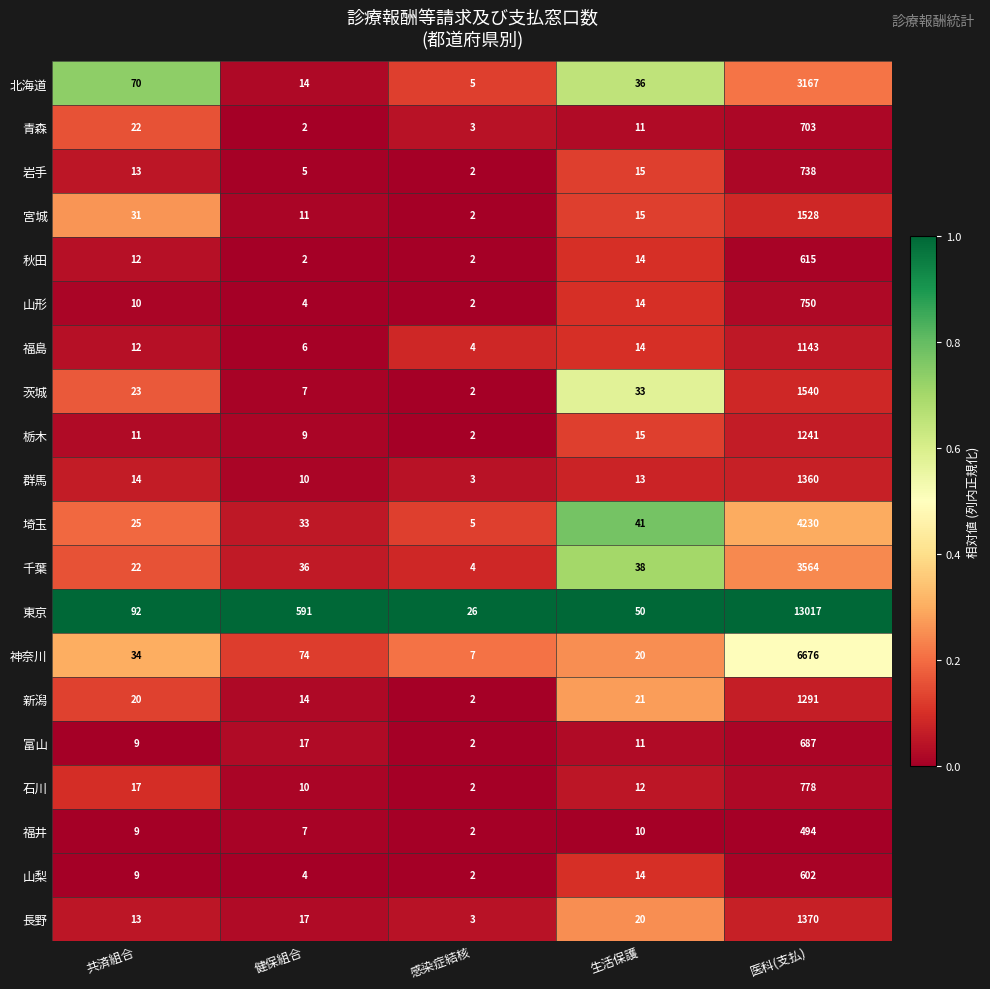

The 栃木 series shows 2 at 感染症結核. True or false?

True